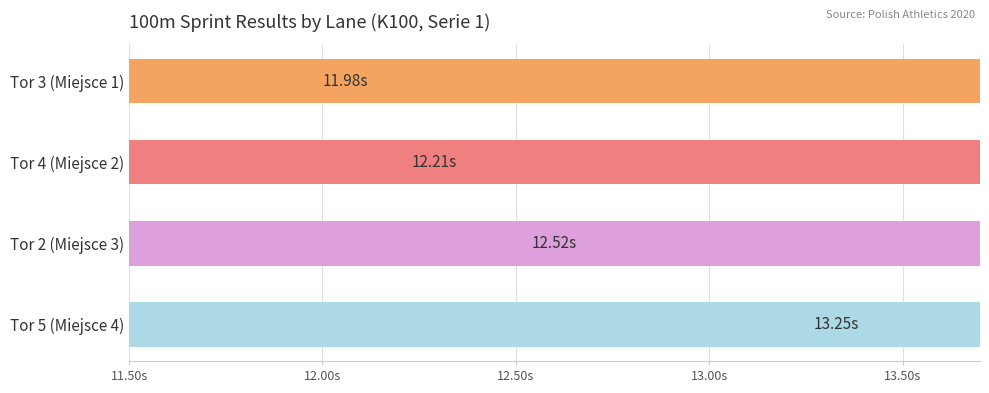

Are the bars horizontal?

Yes